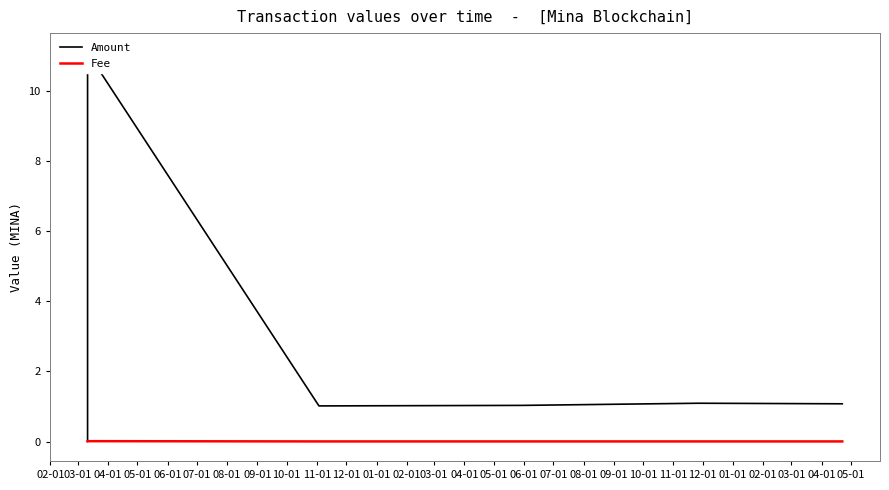

Which series has the widest spread of values?

Amount